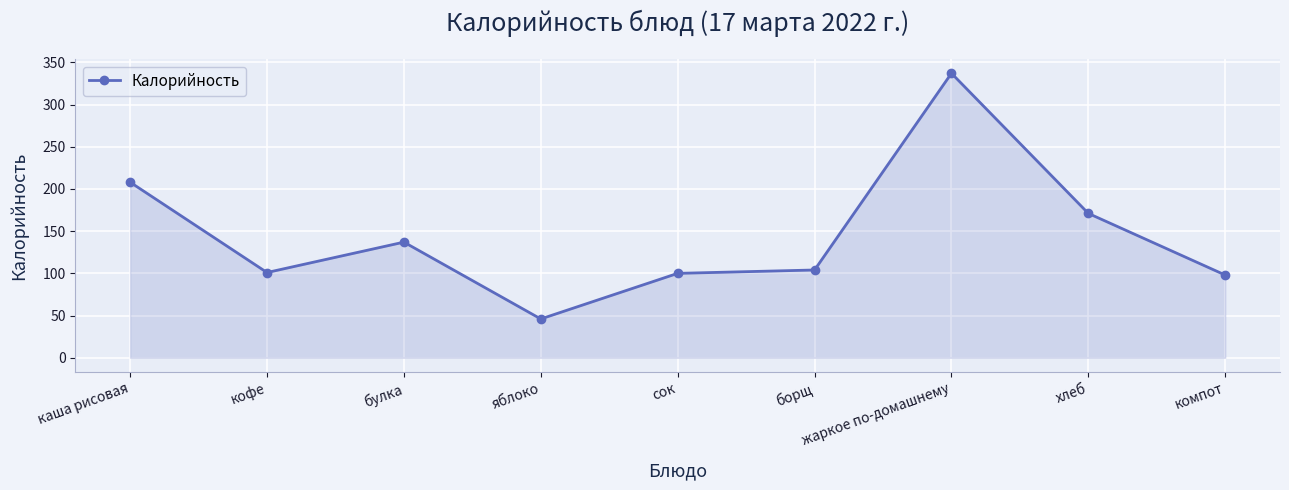

What value does the data have at хлеб, to the nearest 5?

170